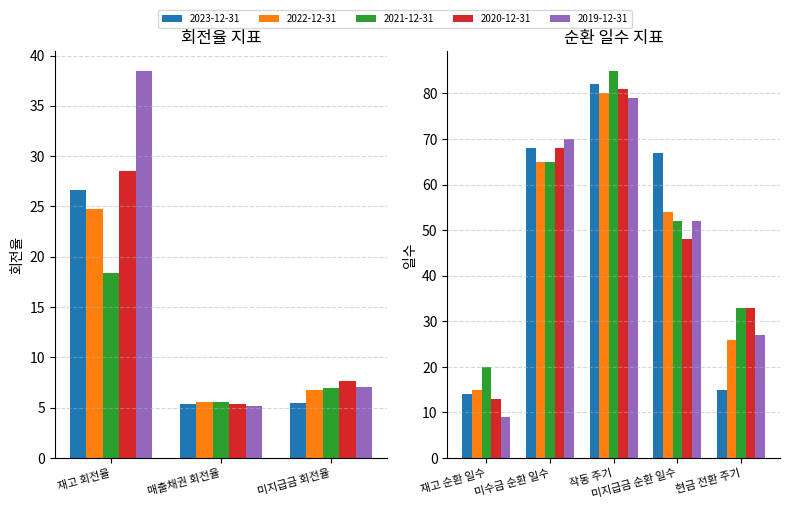

How many data points in 2022-12-31 are above 26?

3